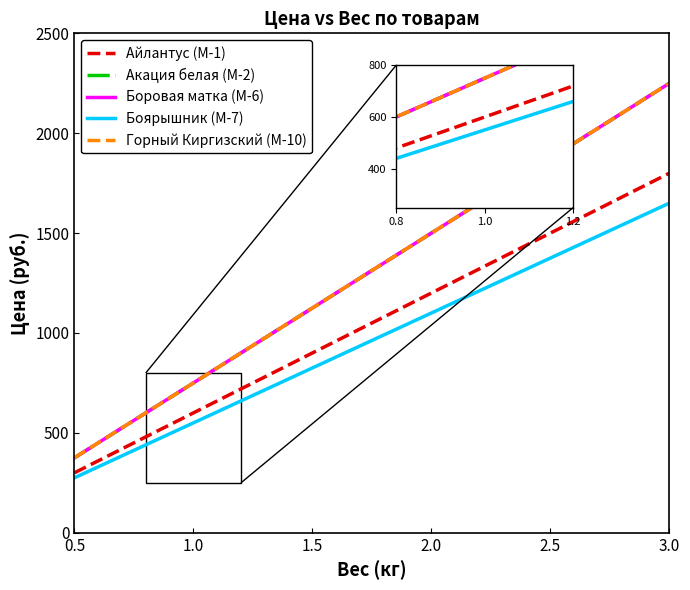

True or false: Горный Киргизский (М-10) and Боровая матка (М-6) cross at least once.

False